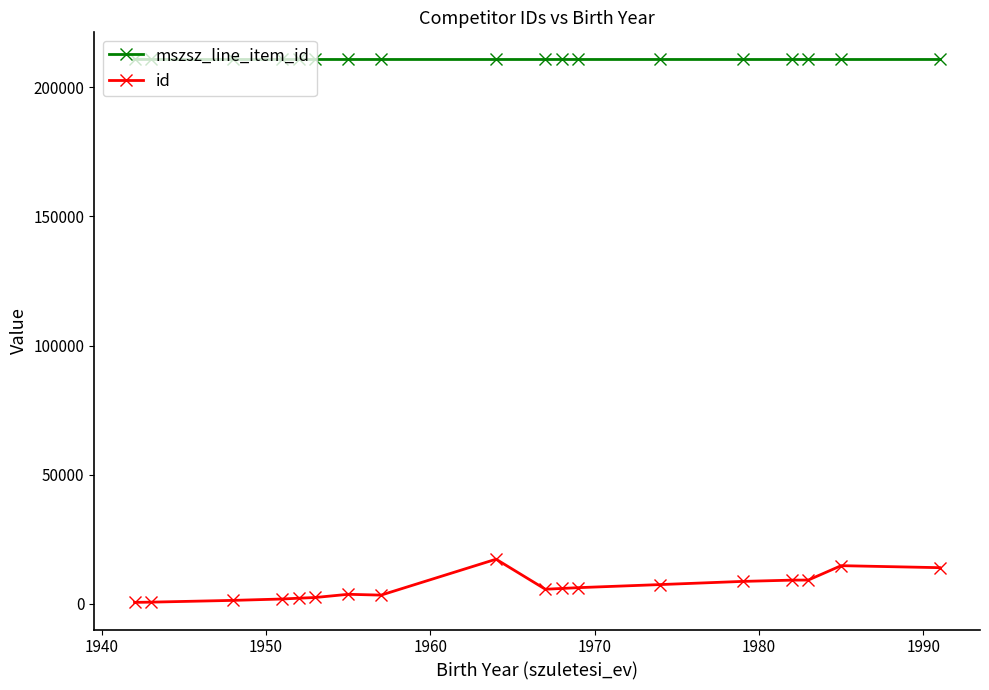

Rank the series by their maximum value, from highest to lowest.

mszsz_line_item_id, id